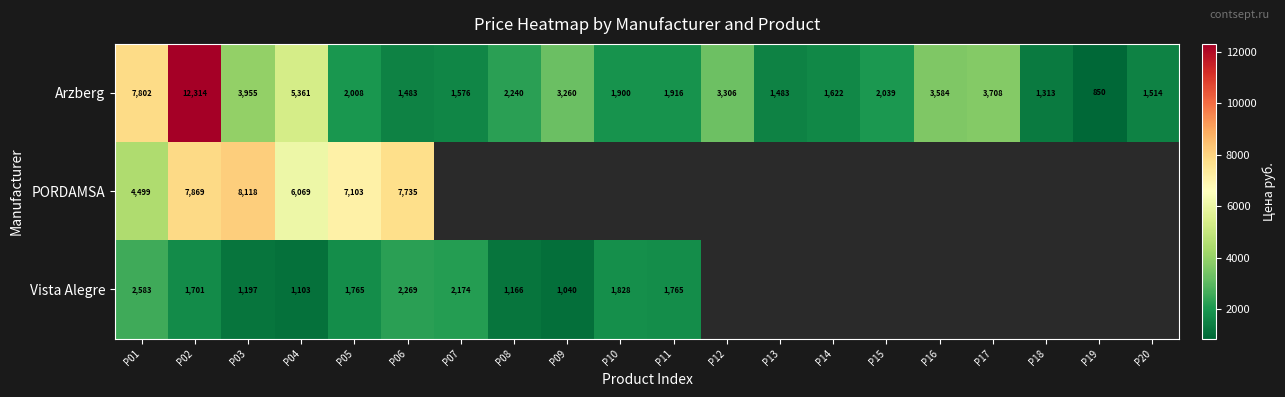

Rank the series at P04 from highest to lowest value.

PORDAMSA, Arzberg, Vista Alegre